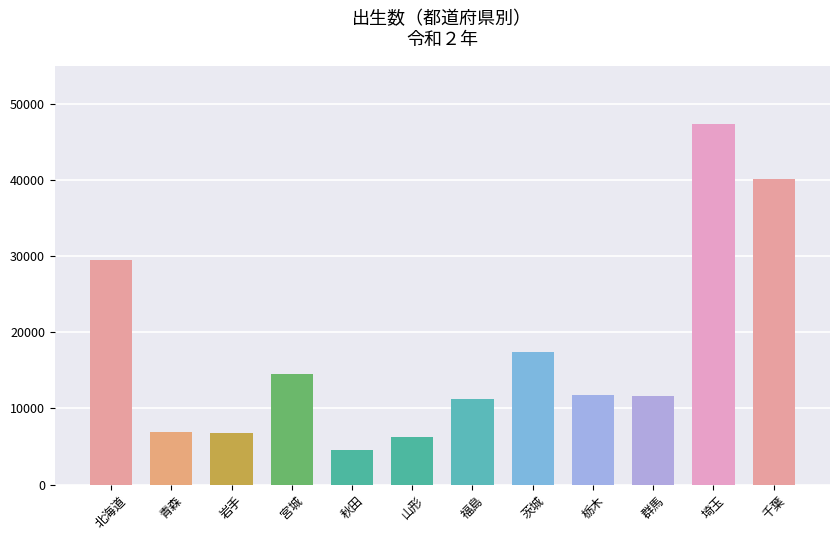

At which category does the chart reach its peak across all series?

埼玉